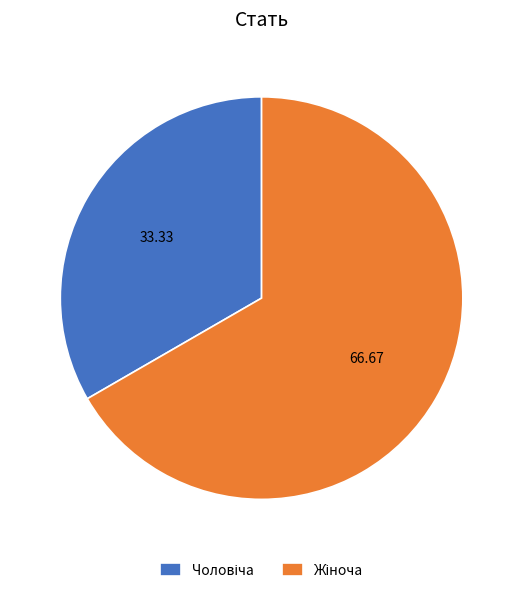

Is there any slice that represents more than half of the pie?

Yes